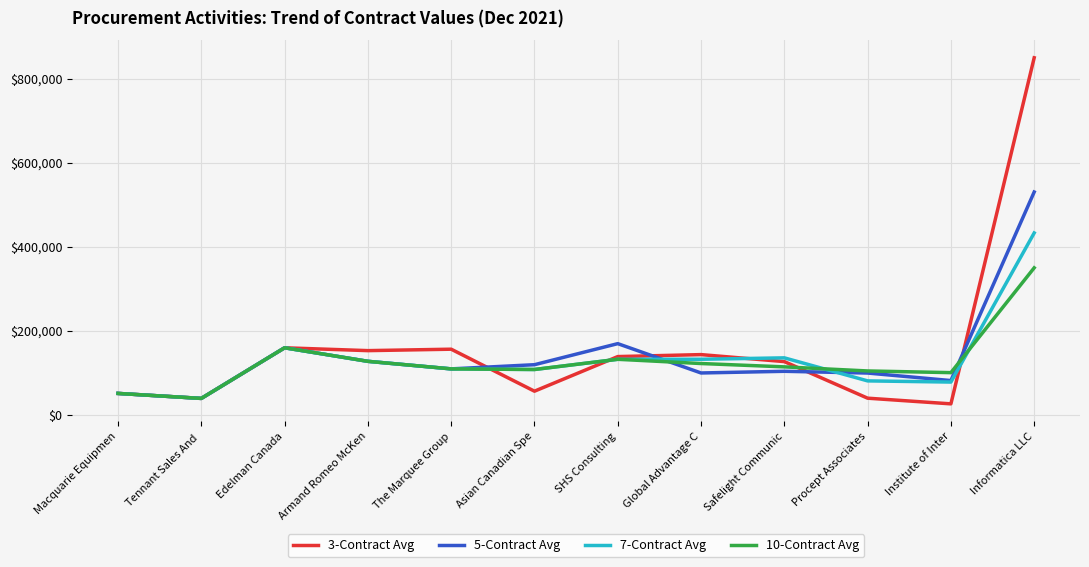

List the series in order of their peak value, highest first.

3-Contract Avg, 5-Contract Avg, 7-Contract Avg, 10-Contract Avg